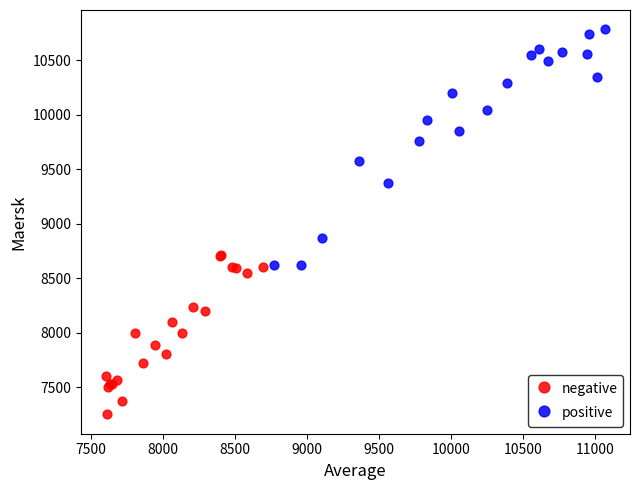

Which series contains the lowest Y value?

negative